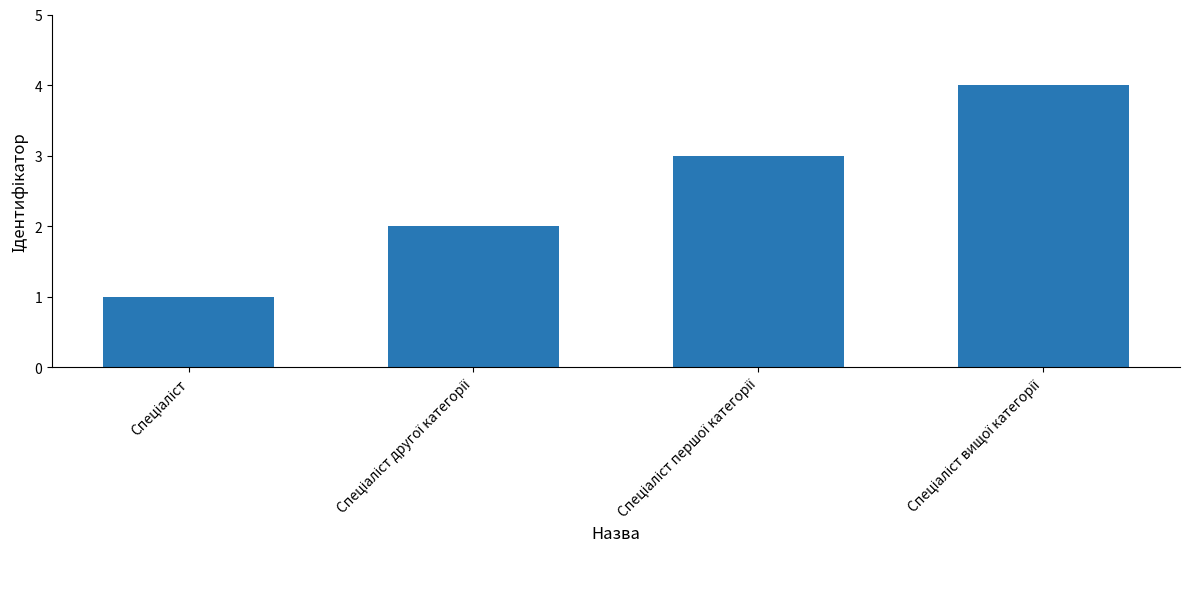

What is the difference between the maximum and minimum values?

3